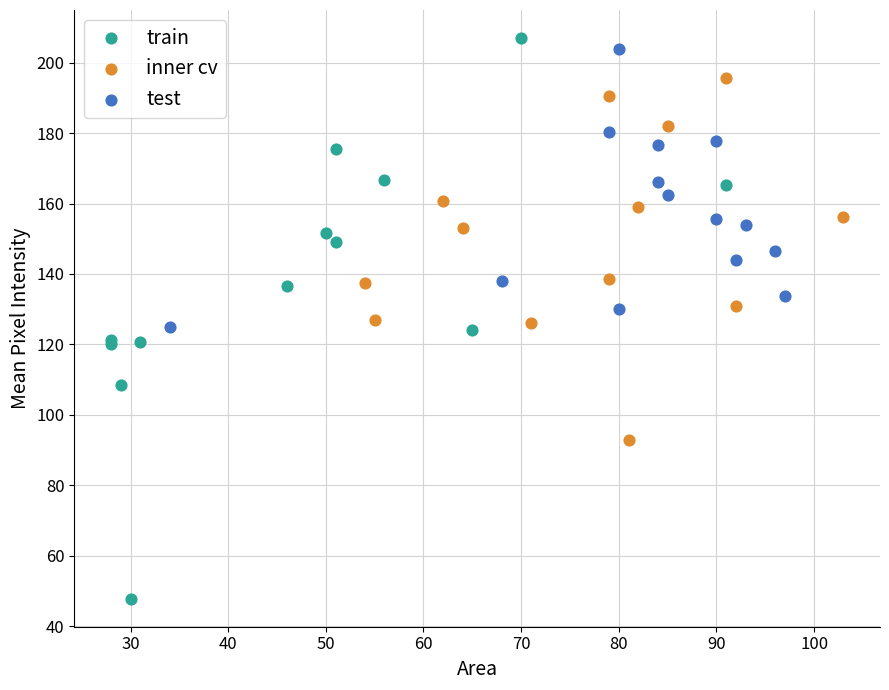

Which series has the largest Y range (max minus min)?

train